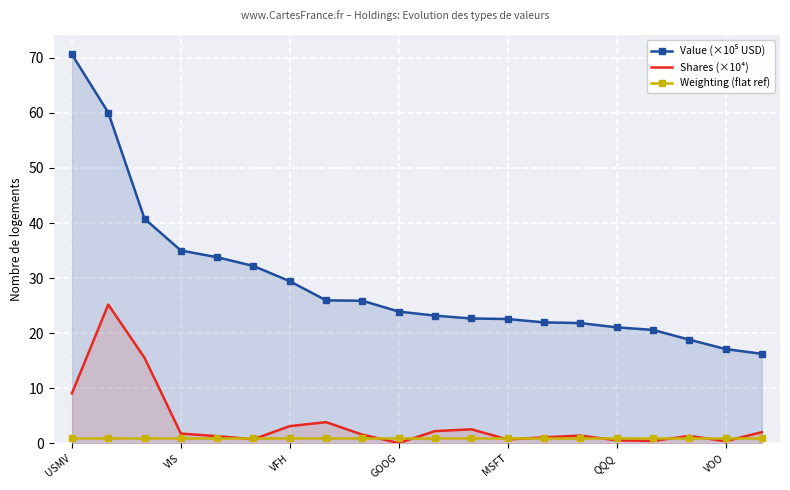

Which category has the highest value across all series?

USMV